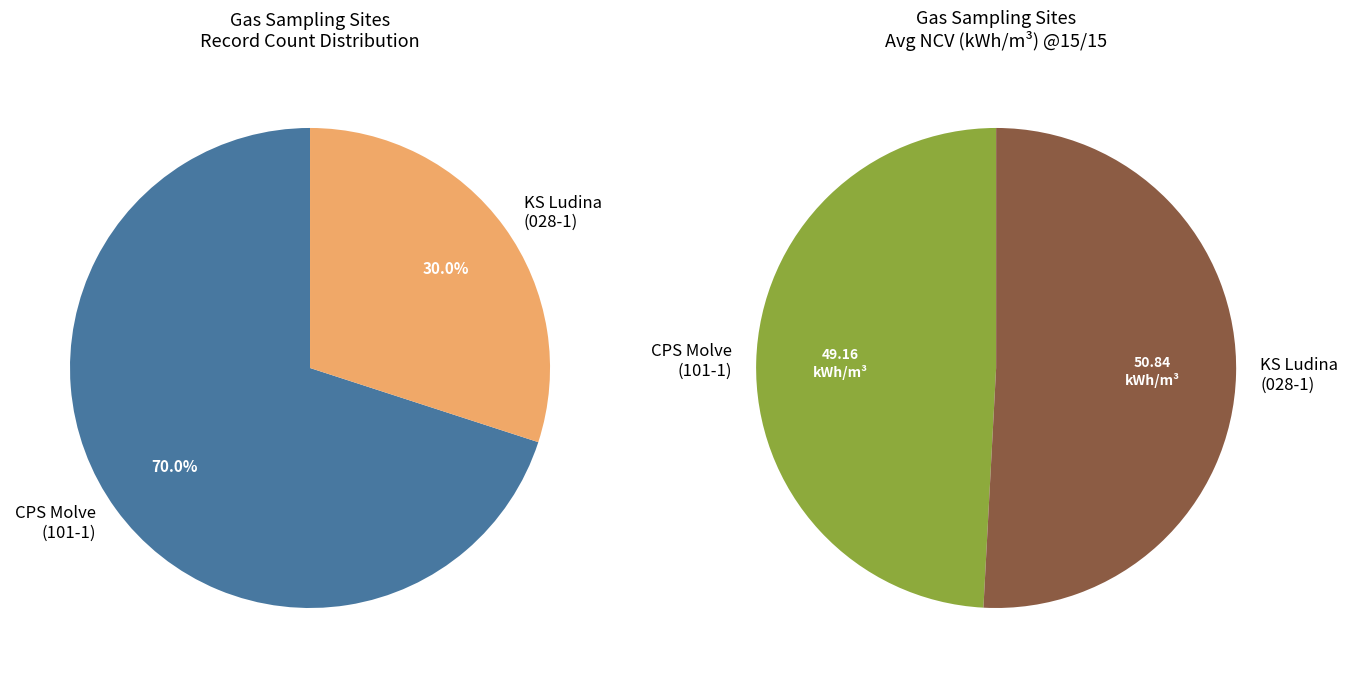

Which has a higher value, CPS Molve avg or KS Ludina avg?

KS Ludina avg